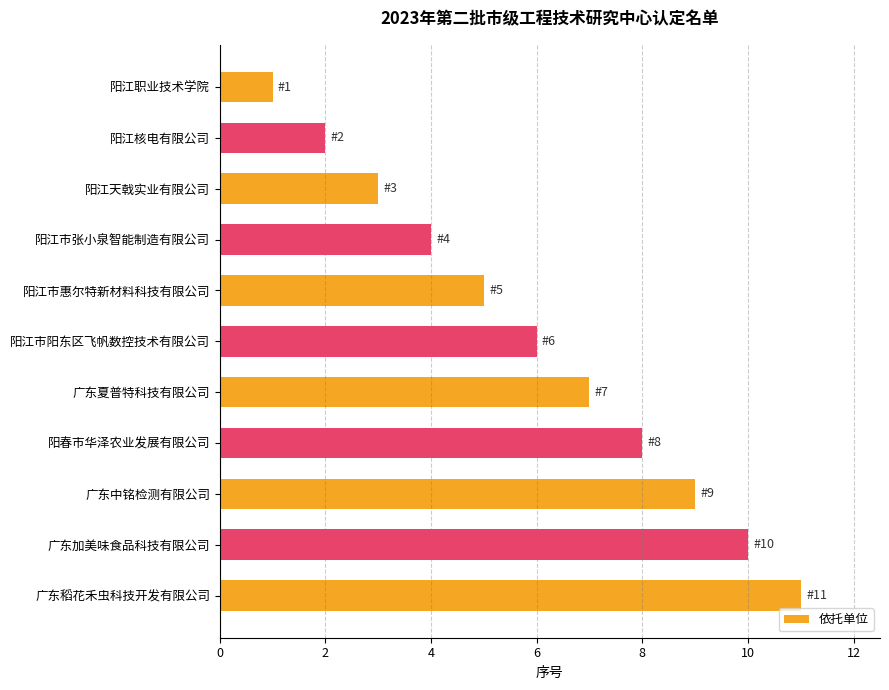

What is the greatest value displayed?

11